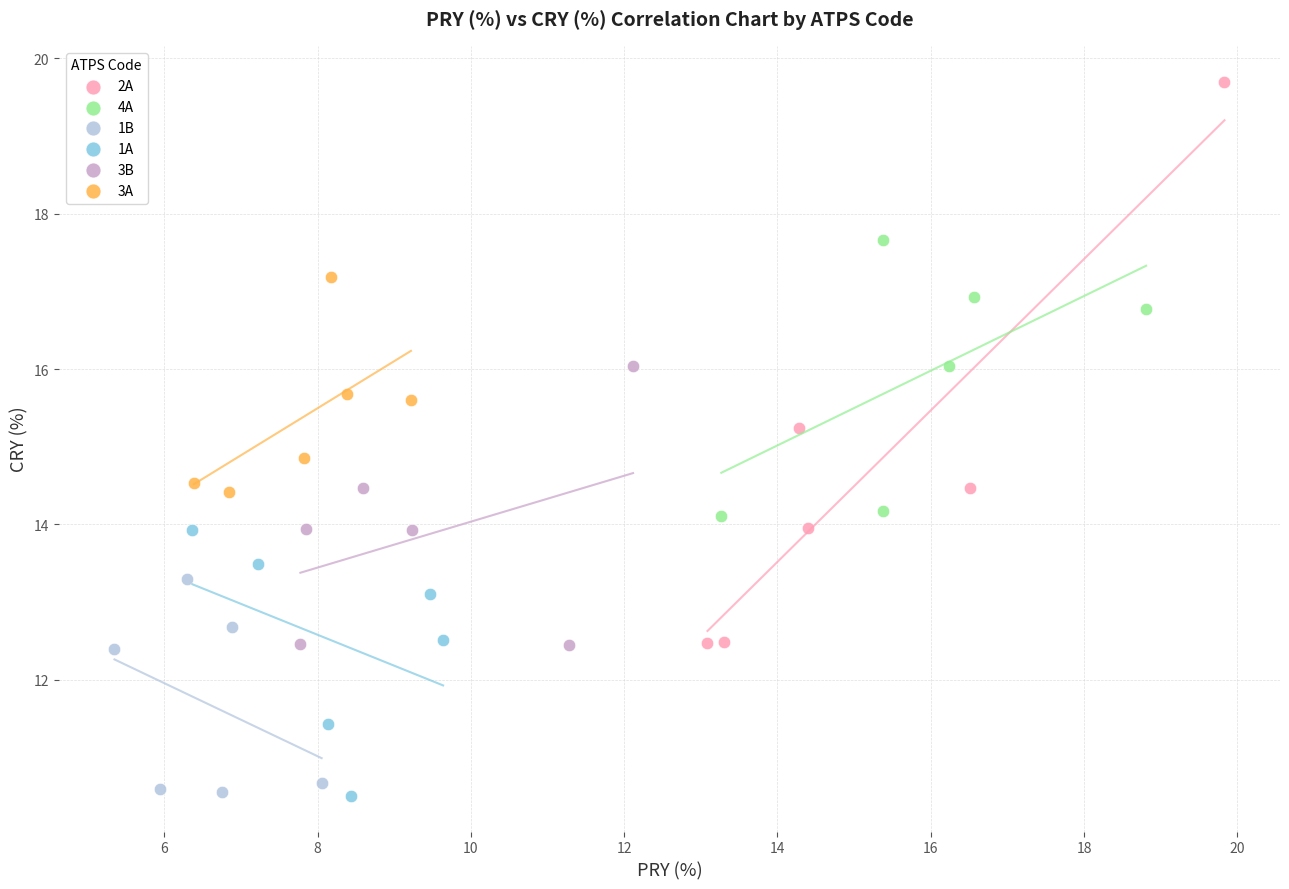

What are all the series names shown in the legend?

2A, 4A, 1B, 1A, 3B, 3A